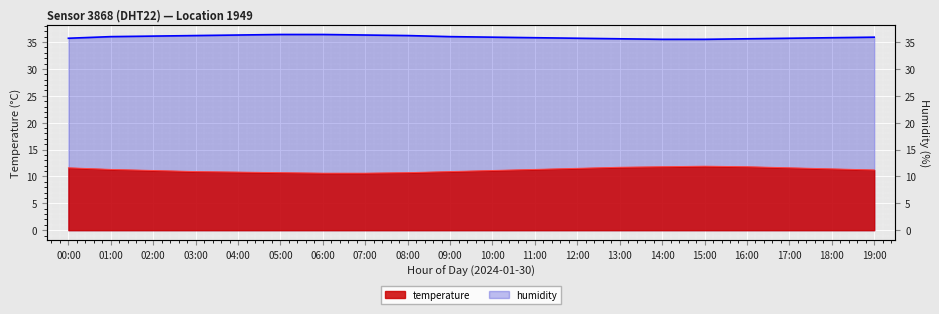

Reading left to right, transcribe all the data shown in this chart.

temperature: 00:00=11.6	01:00=11.3	02:00=11.1	03:00=10.9	04:00=10.8	05:00=10.7	06:00=10.6	07:00=10.6	08:00=10.7	09:00=10.9	10:00=11.1	11:00=11.3	12:00=11.5	13:00=11.7	14:00=11.8	15:00=11.9	16:00=11.8	17:00=11.6	18:00=11.4	19:00=11.2
humidity: 00:00=35.7	01:00=36.0	02:00=36.1	03:00=36.2	04:00=36.3	05:00=36.4	06:00=36.4	07:00=36.3	08:00=36.2	09:00=36.0	10:00=35.9	11:00=35.8	12:00=35.7	13:00=35.6	14:00=35.5	15:00=35.5	16:00=35.6	17:00=35.7	18:00=35.8	19:00=35.9